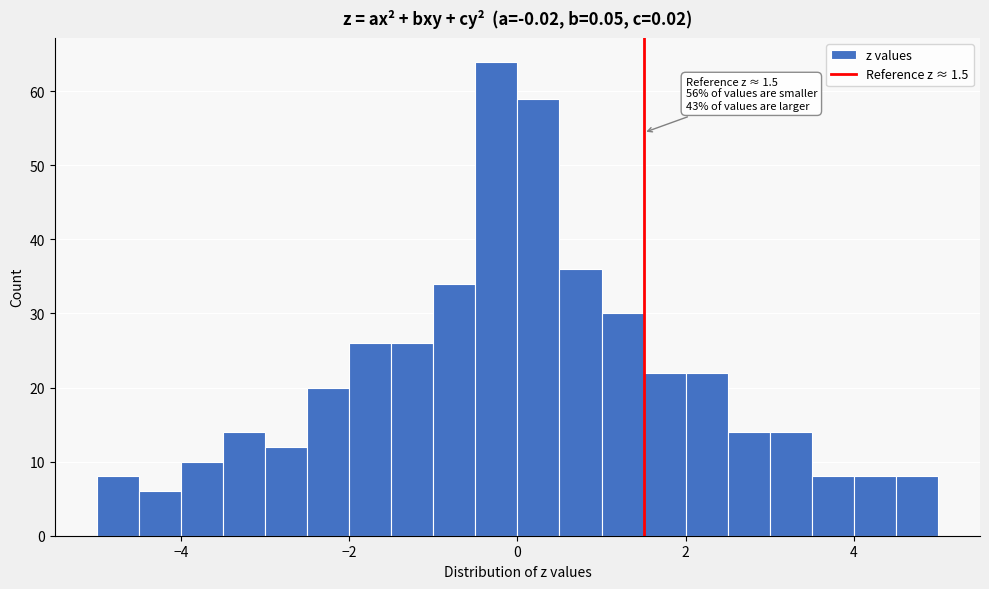

Around what value on the x-axis is the tallest bar? Give the approximate position of its centre, as read against the axis.

-0.2